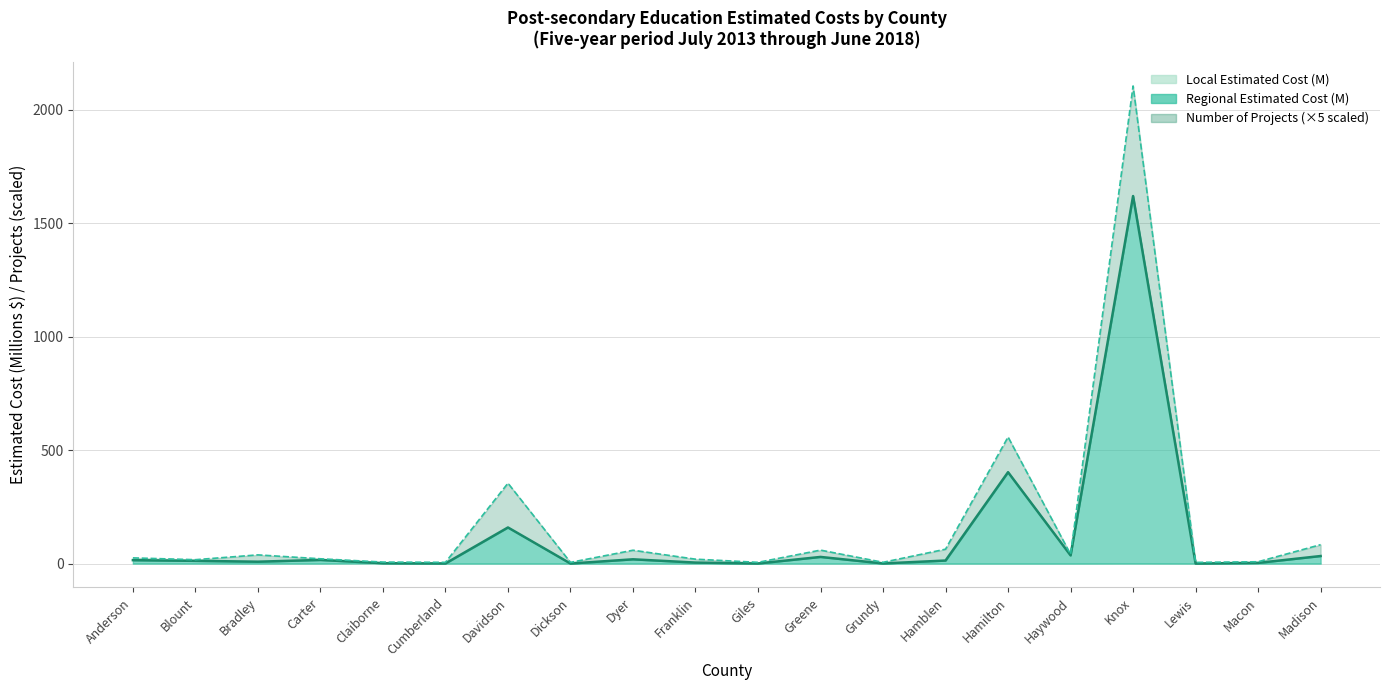

After their last crossing, which series has the higher values: Number of Projects or Local Estimated Cost (M)?

Number of Projects